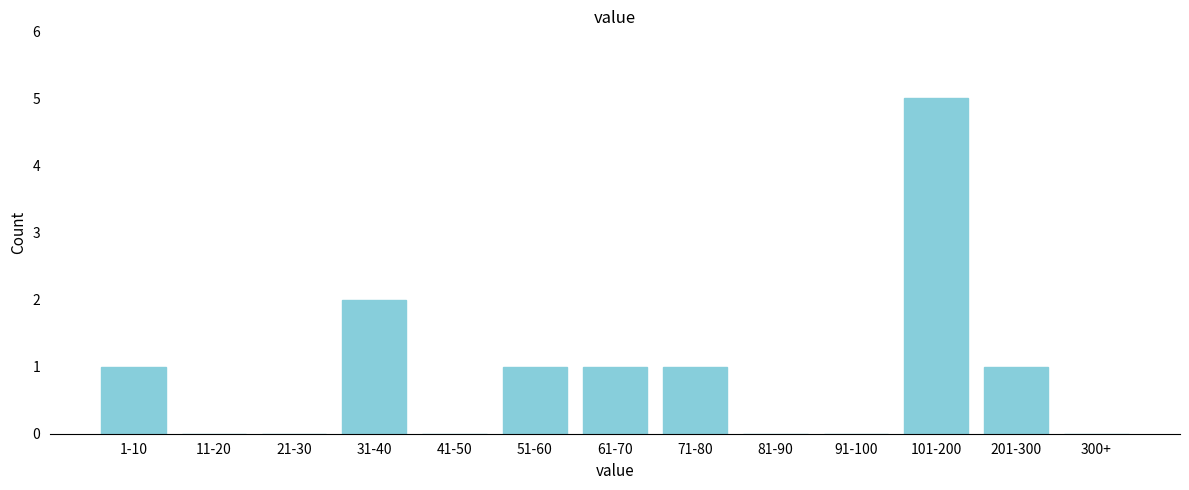

Reading right to left, what are all the values shown in this chart?

300+=0	201-300=1	101-200=5	91-100=0	81-90=0	71-80=1	61-70=1	51-60=1	41-50=0	31-40=2	21-30=0	11-20=0	1-10=1